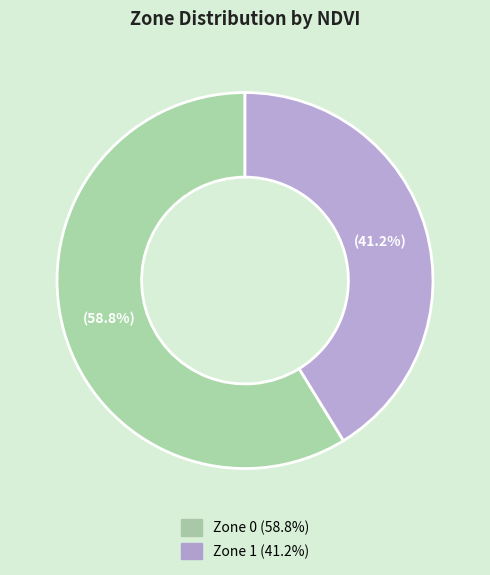

Rank the categories by value from lowest to highest.

Zone 1, Zone 0